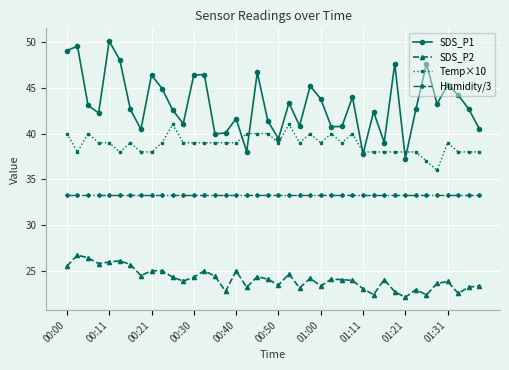

Which series has the largest range (max minus min)?

SDS_P1